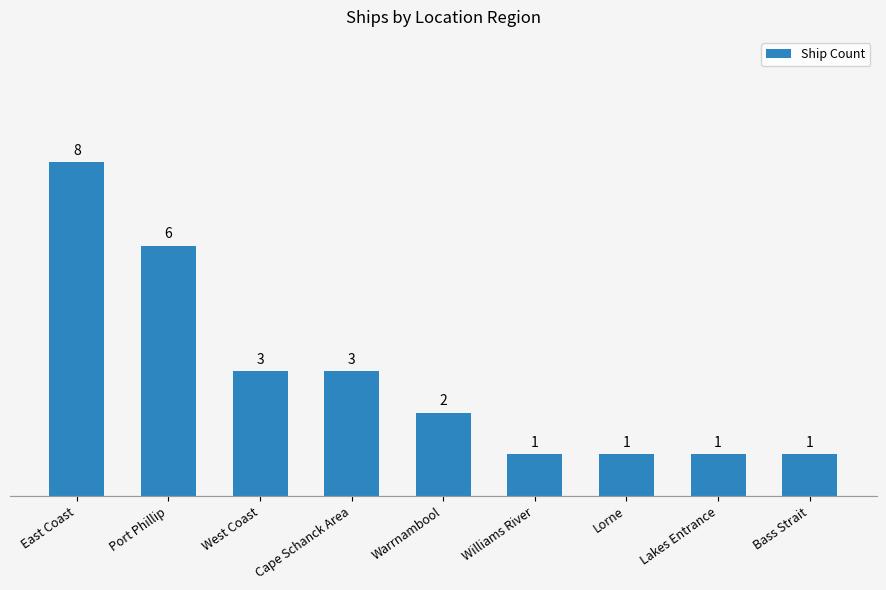

What is the label of the 6th bar from the right?

Cape Schanck Area